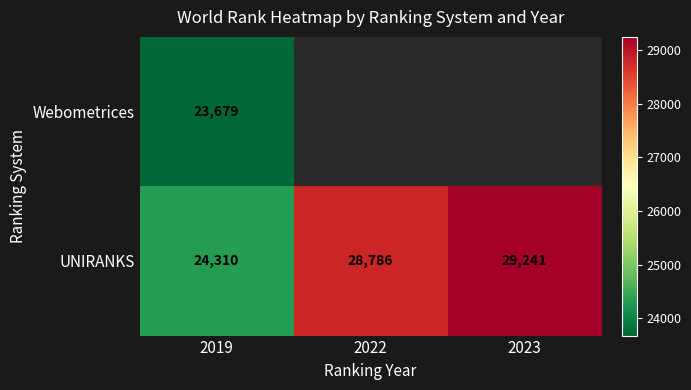

At how many categories does at least one series exceed 28609?

2